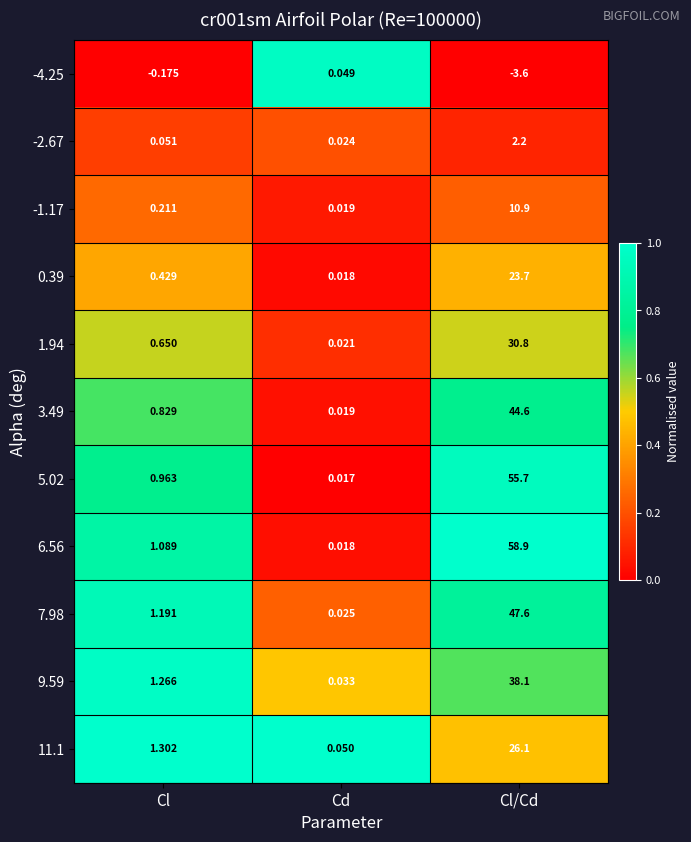

How many categories are shown in the chart?

3